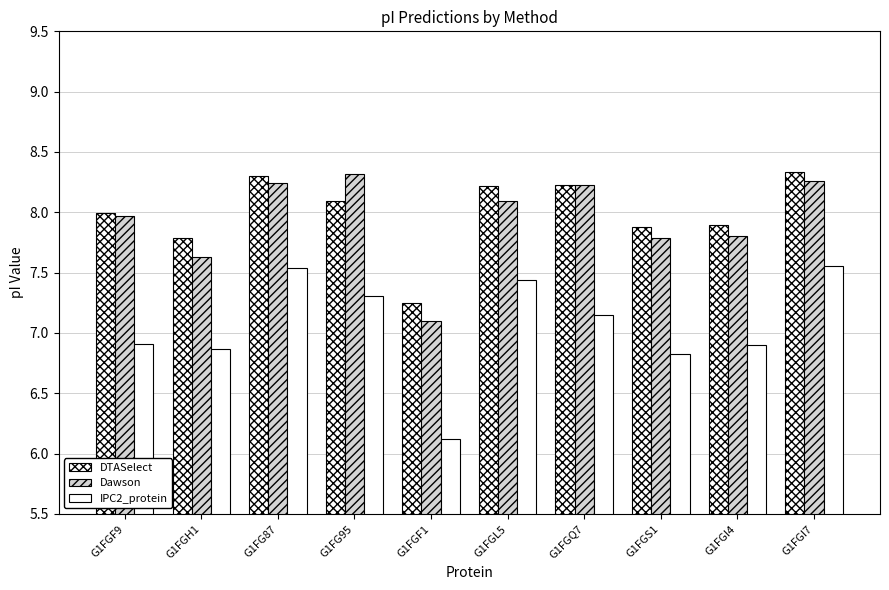

What is the value of the IPC2_protein bar at the 6th from the left?

7.4